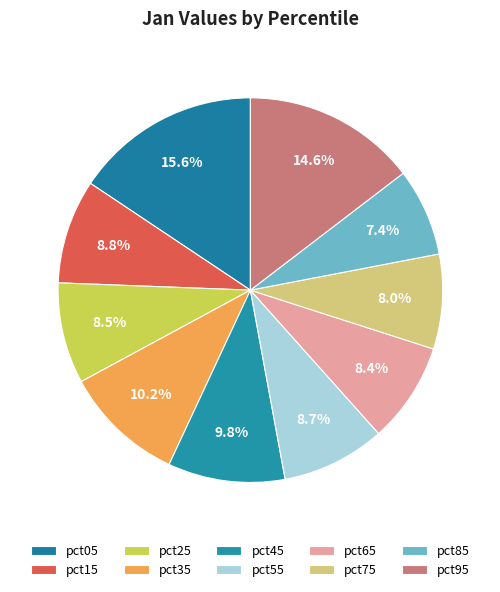

Is it true that pct55 is 19% of the pie?

False